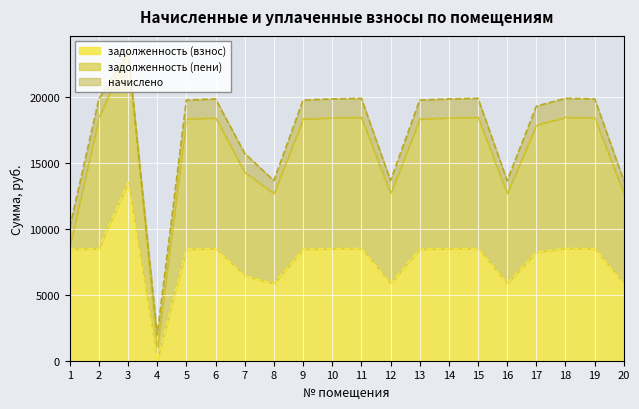

Rank the series by their maximum value, from lowest to highest.

начислено, задолженность (пени), задолженность (взнос)